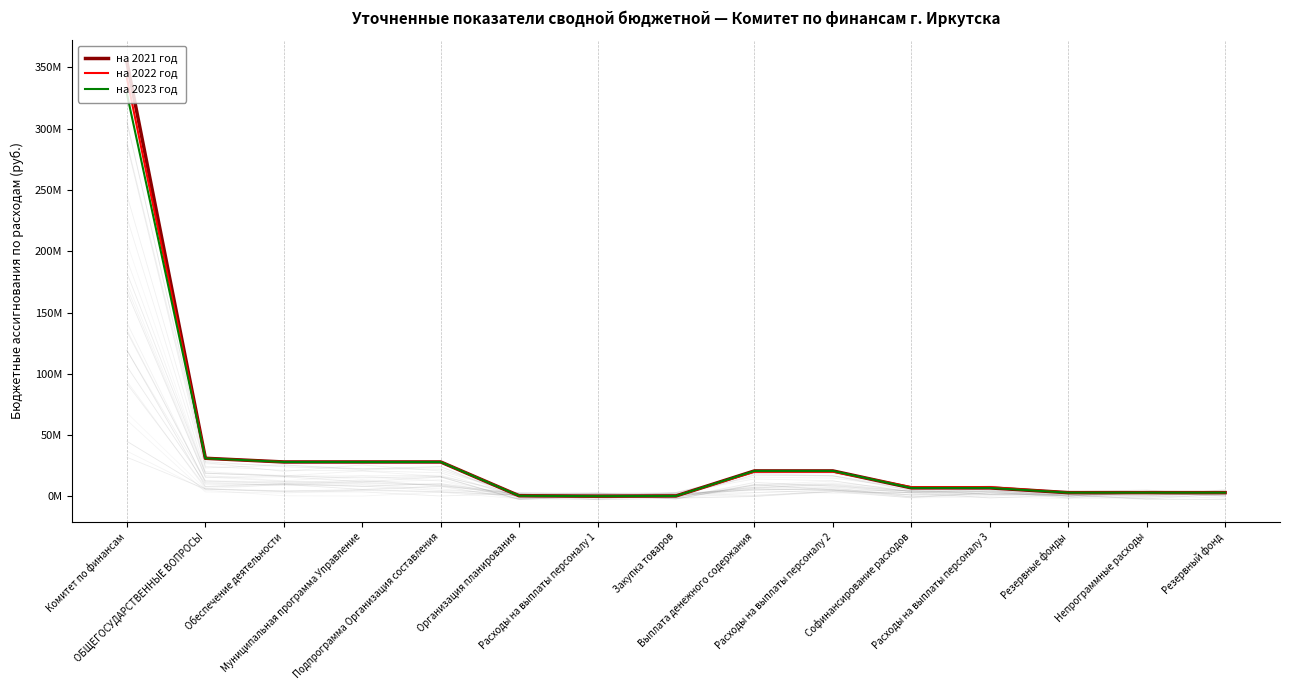

How many lines are shown in the chart?

3